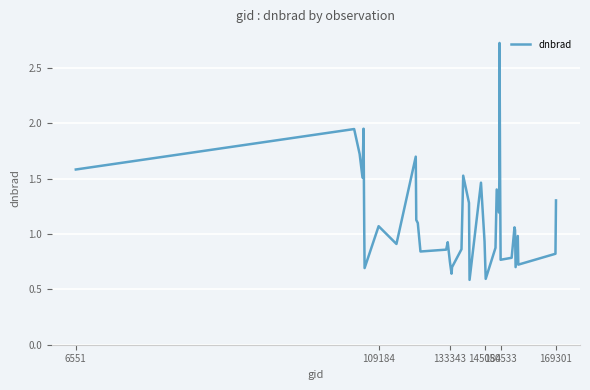

What is the maximum value shown in the chart?

2.7